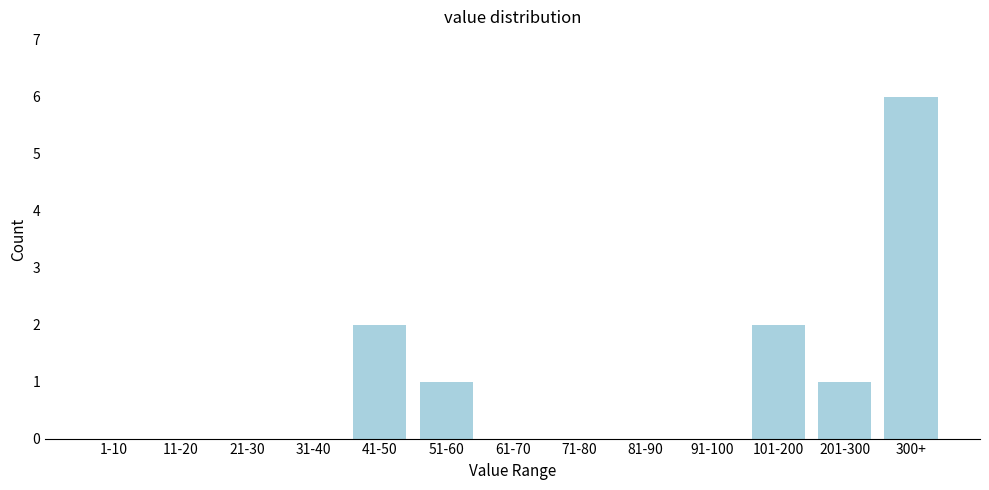

Reading left to right, transcribe all the data shown in this chart.

1-10=0	11-20=0	21-30=0	31-40=0	41-50=2	51-60=1	61-70=0	71-80=0	81-90=0	91-100=0	101-200=2	201-300=1	300+=6